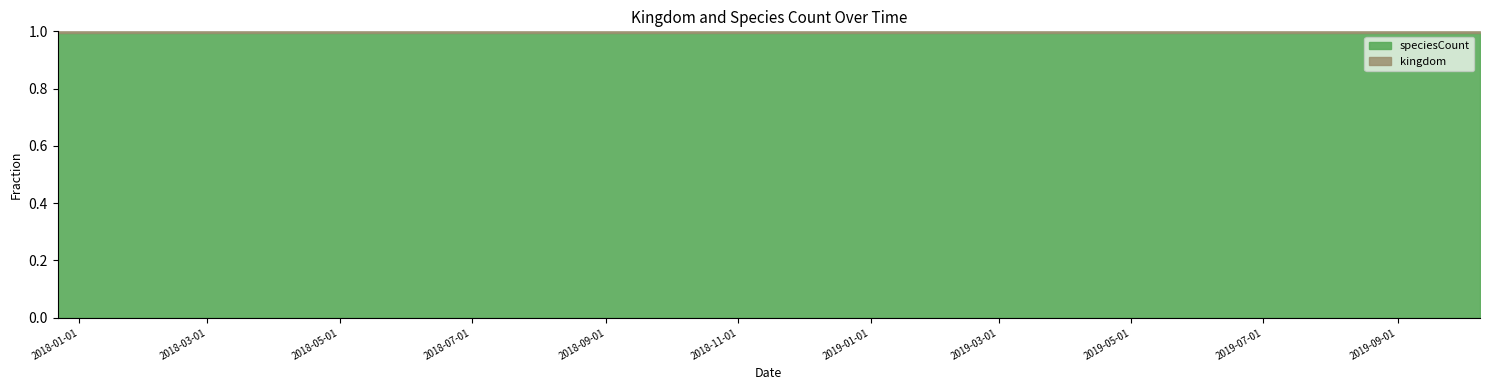

At which label is kingdom closest to 1?

2017-12-22